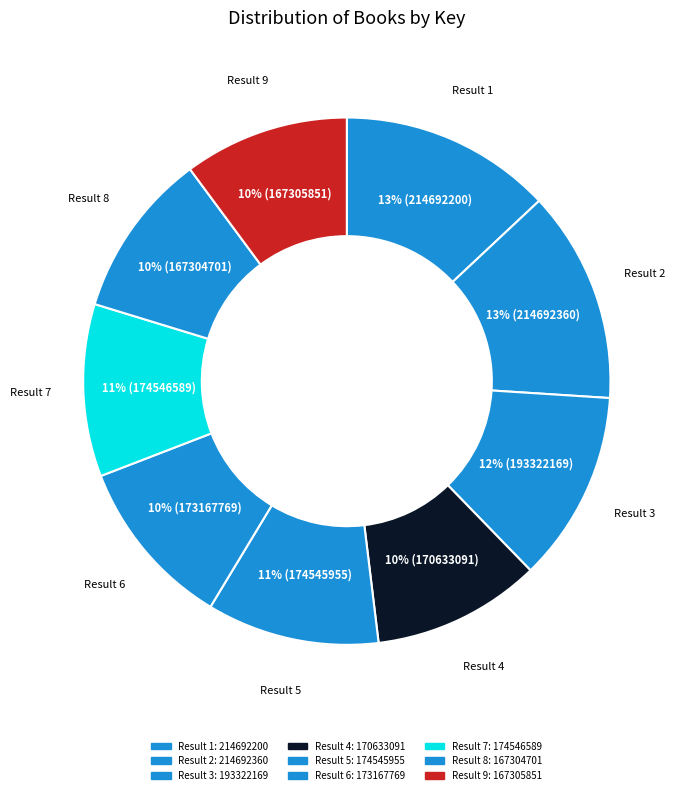

To the nearest percent, what is the difference between the largest and smallest slice percentages?

3%